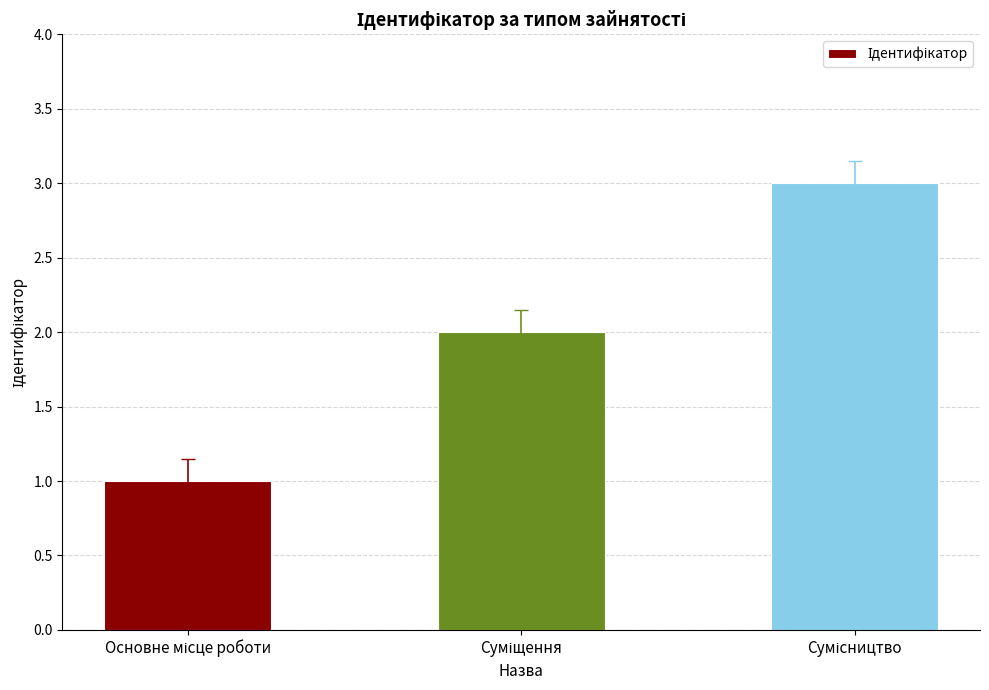

What is the value of the 3rd bar from the left?

3